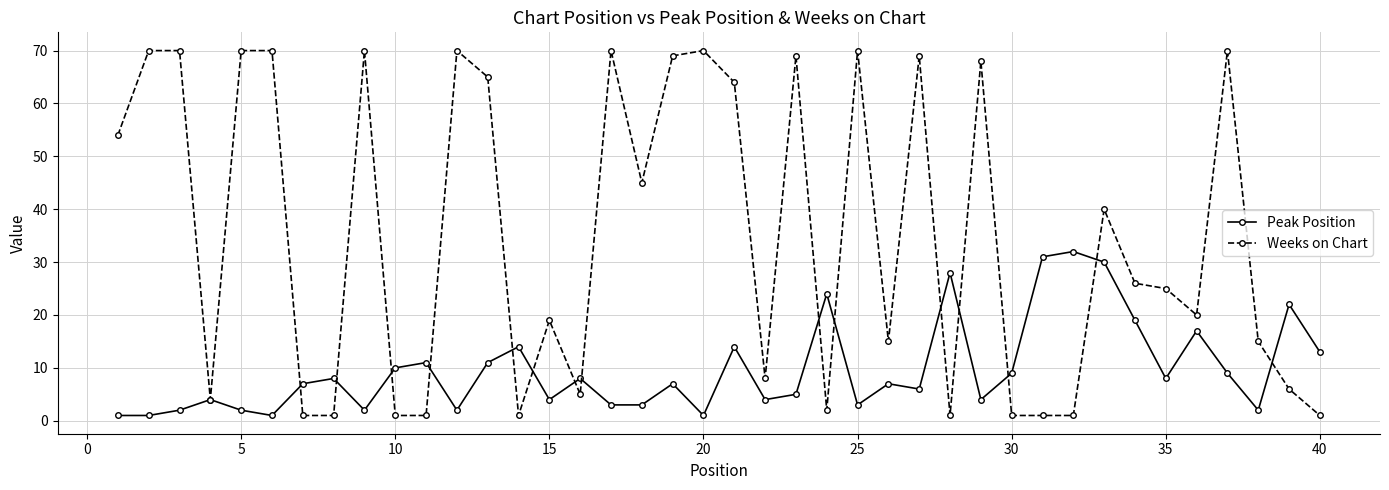

Which series has the largest range (max minus min)?

Weeks on Chart